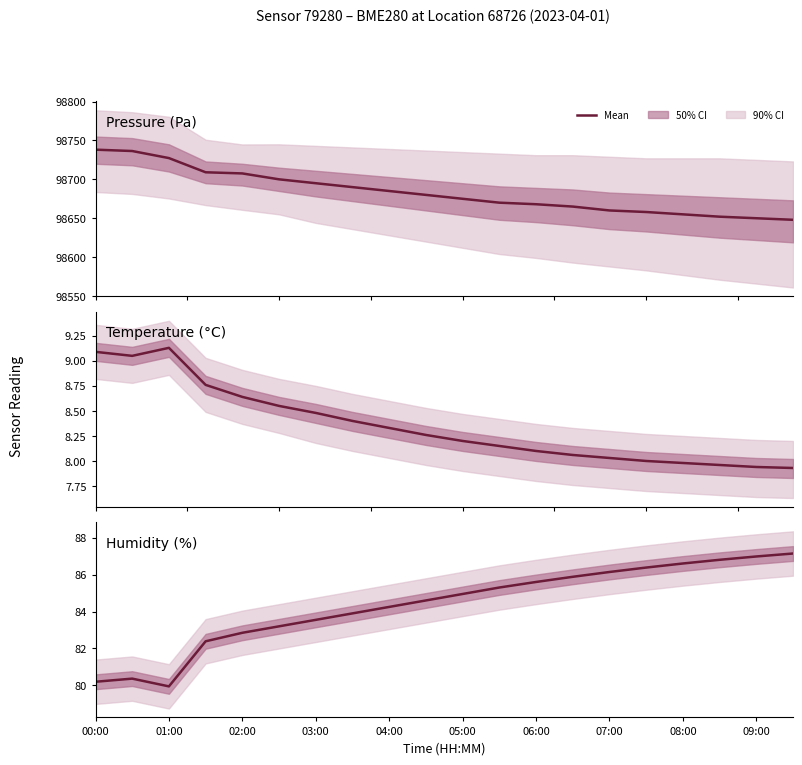

Read the Humidity (%) value at 11.

85.3